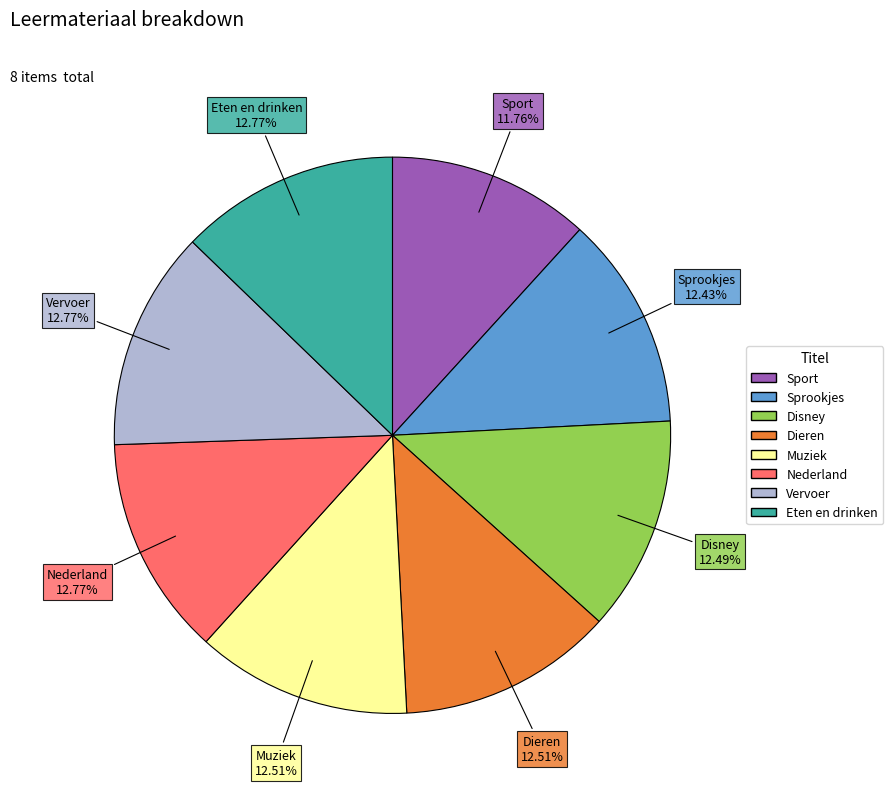

What percentage do Sport and Vervoer together represent?

24.5%